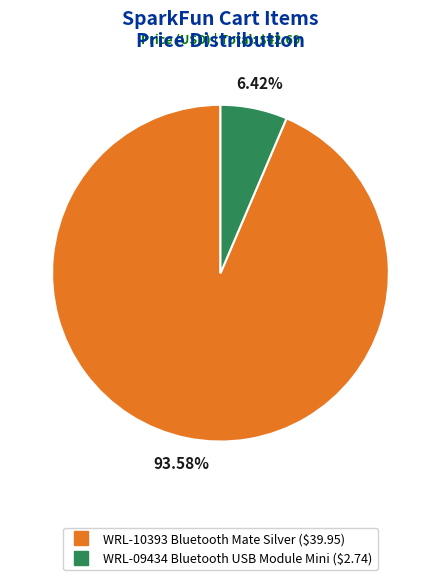

How many slices are in this pie chart?

2